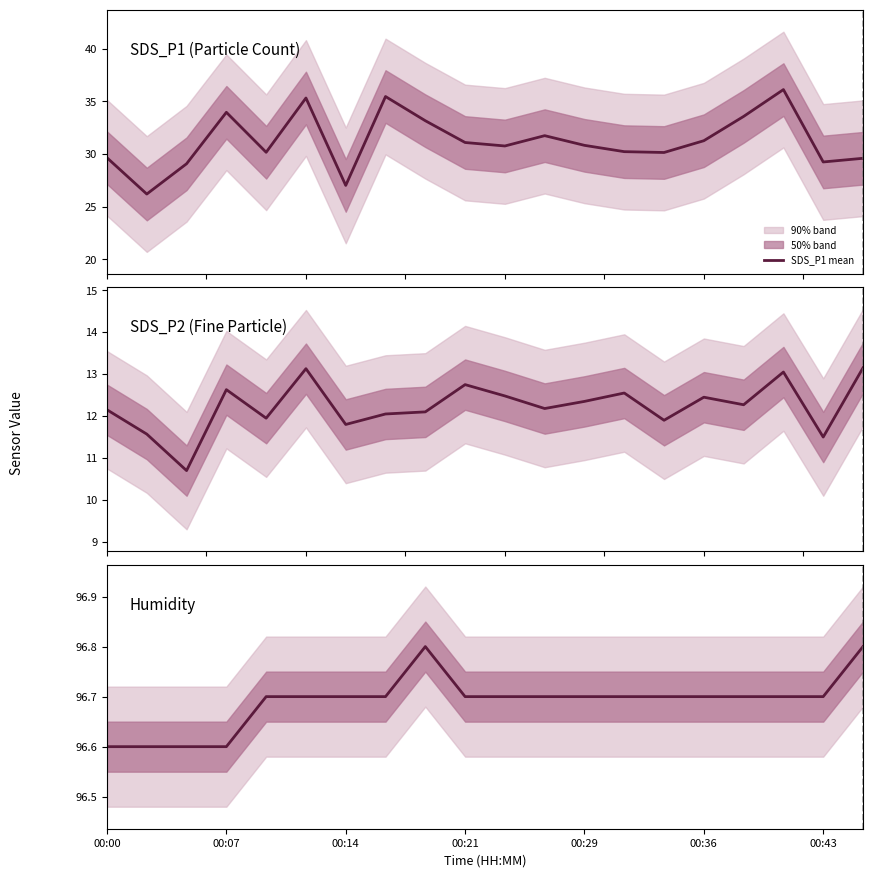

What is the highest value of the SDS_P1 mean series?

36.1